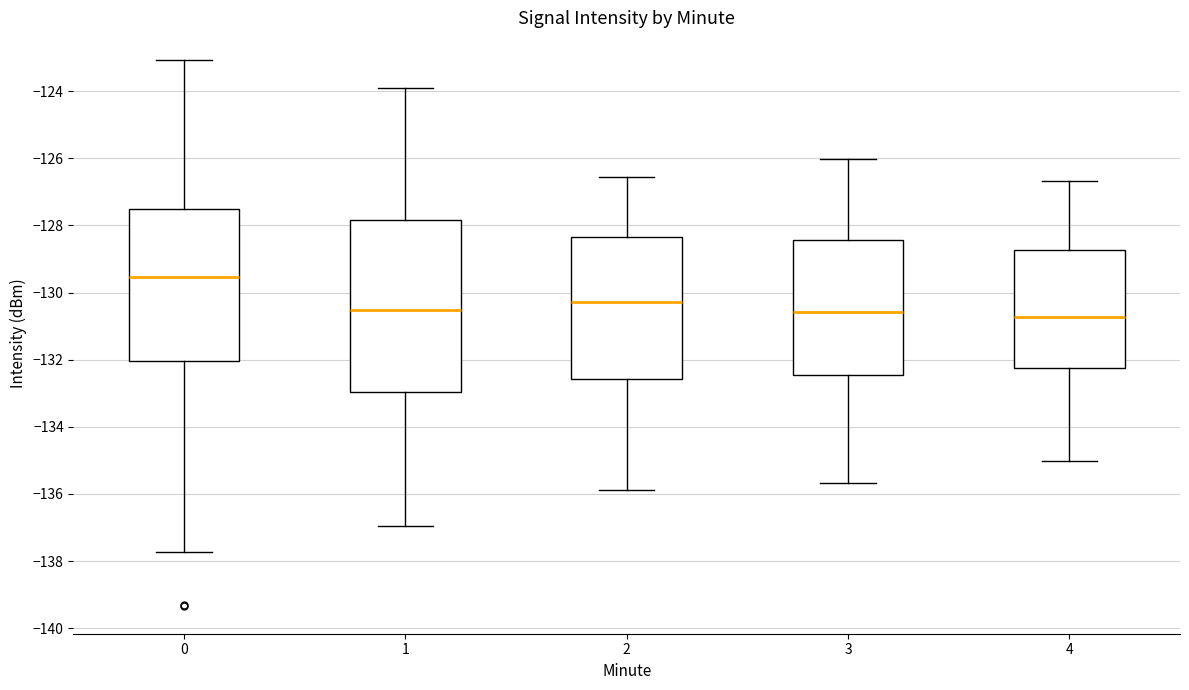

Reading left to right, read every box against the y-axis: the position of its median line, the range the box covers, and the ends of its whiskers. The values are not printed on the chart, so give them approximately, as read against the axis.

0: median -129.6, box -132.0 to -127.6, whiskers -137.8 to -123.0
1: median -130.6, box -133.0 to -127.8, whiskers -137.0 to -124.0
2: median -130.2, box -132.6 to -128.4, whiskers -135.8 to -126.6
3: median -130.6, box -132.4 to -128.4, whiskers -135.6 to -126.0
4: median -130.8, box -132.2 to -128.8, whiskers -135.0 to -126.6